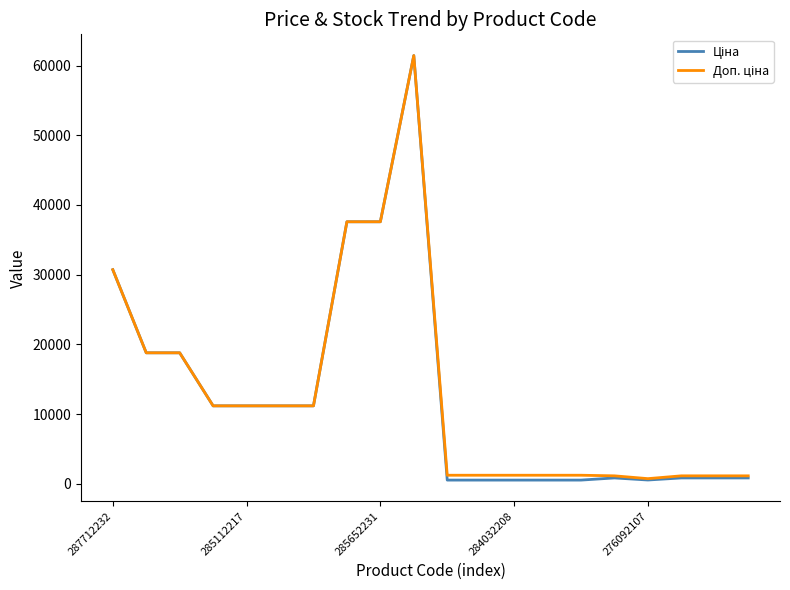

Rank the series by their average value, from highest to lowest.

Доп. ціна, Ціна